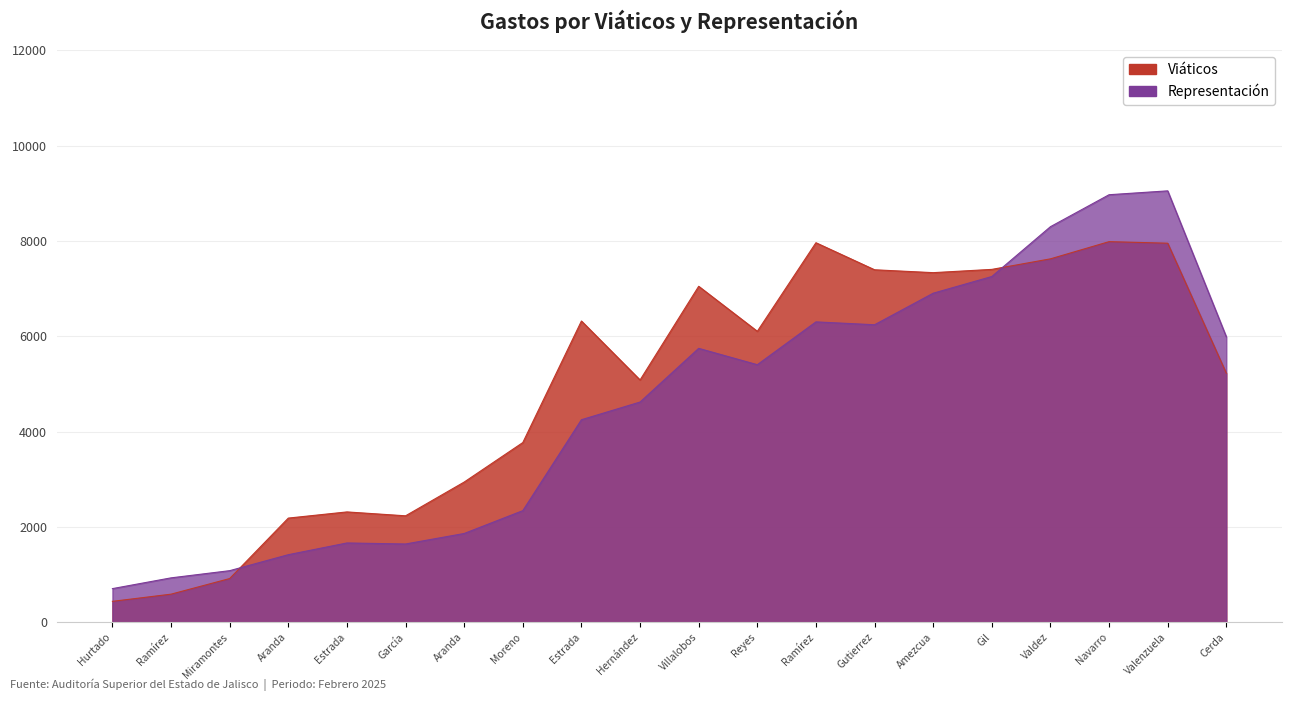

True or false: Representación has more than 1 interior local peaks.

True